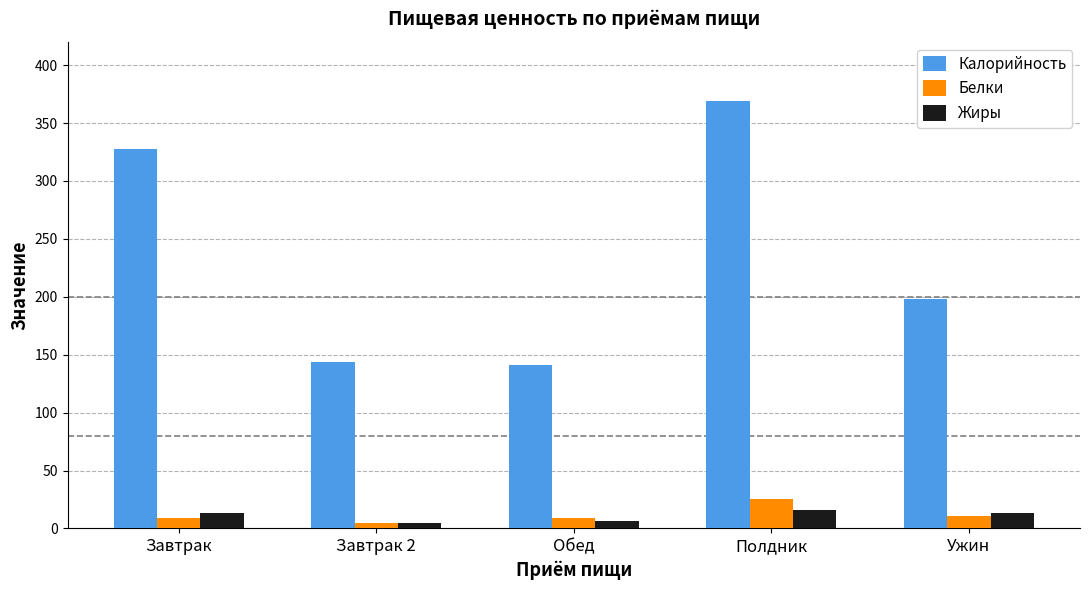

Where is Калорийность nearest to the value 255?

Ужин